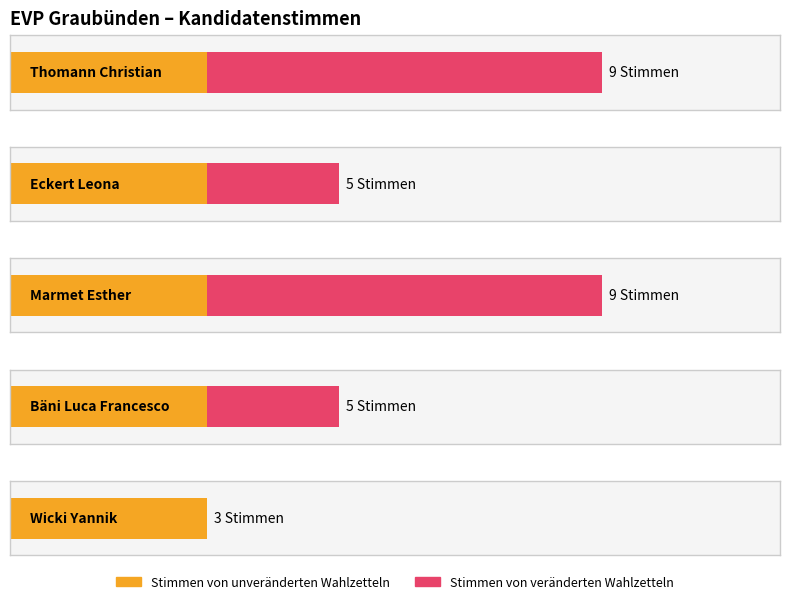

The value of Stimmen von unveränderten Wahlzetteln at Marmet Esther is 3. True or false?

True